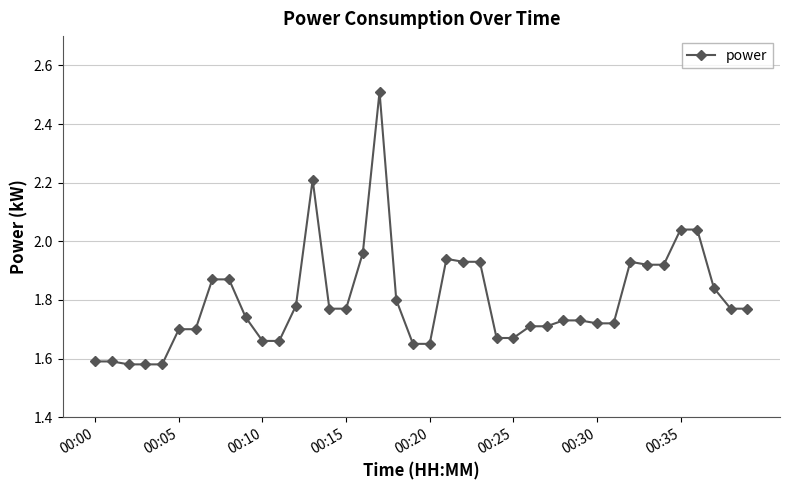

What is the difference between the maximum and minimum values?

0.9